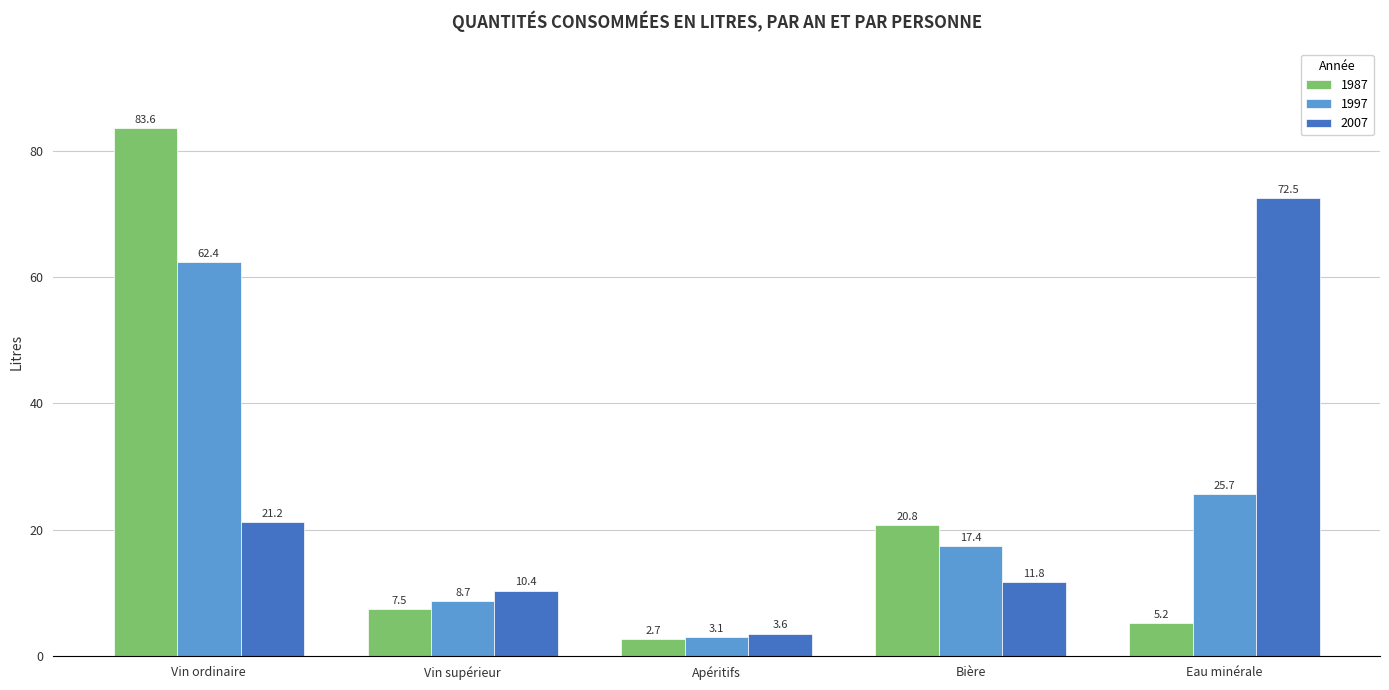

Are the bars horizontal?

No